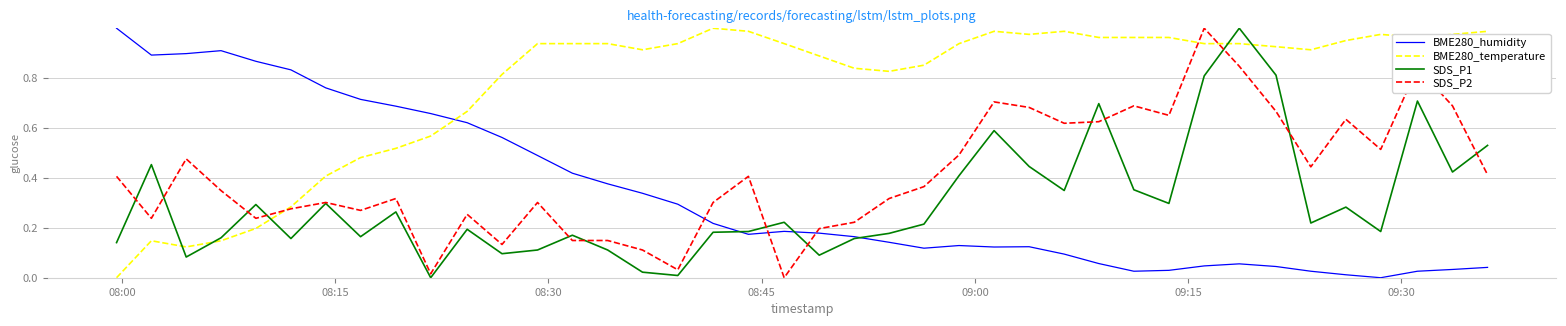

Which series has the largest total across all categories?

BME280_temperature